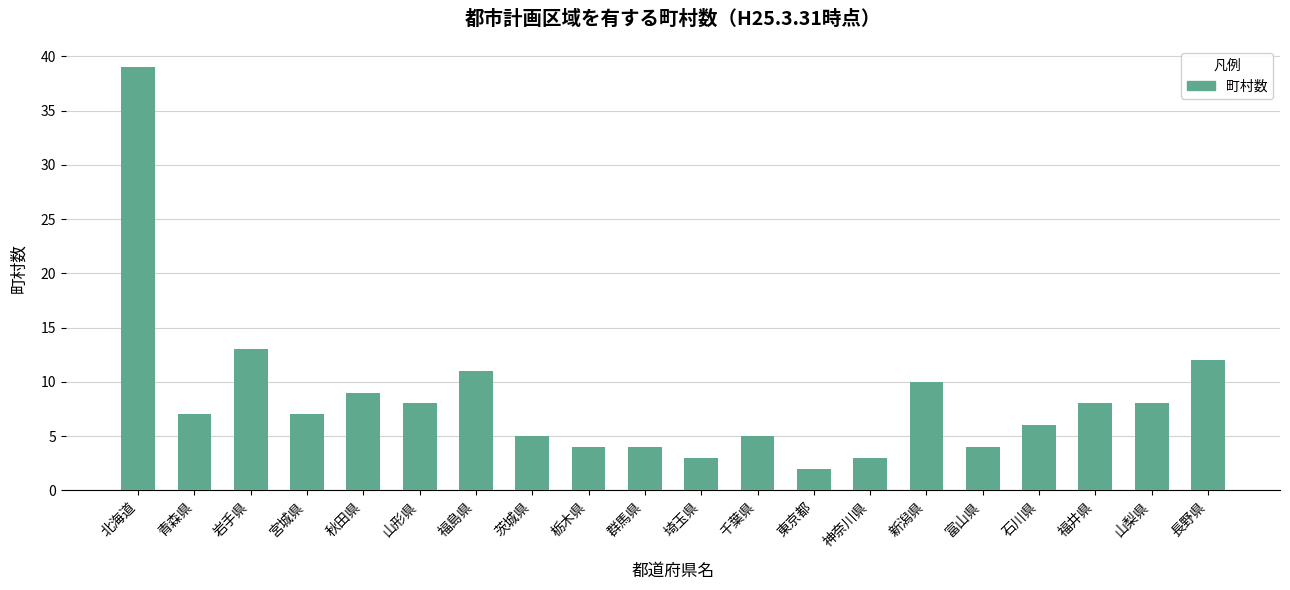

Is it true that the value at 神奈川県 is 3?

True